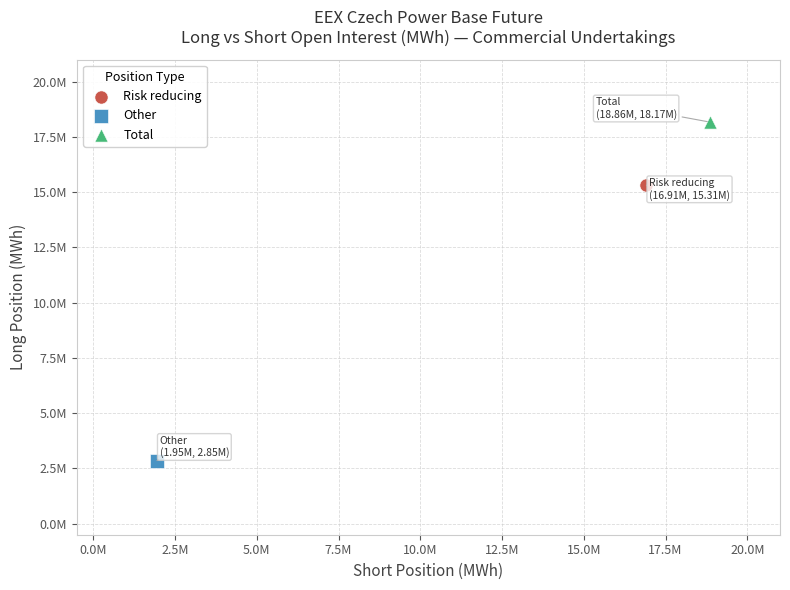

Which series contains the highest Y value?

Total